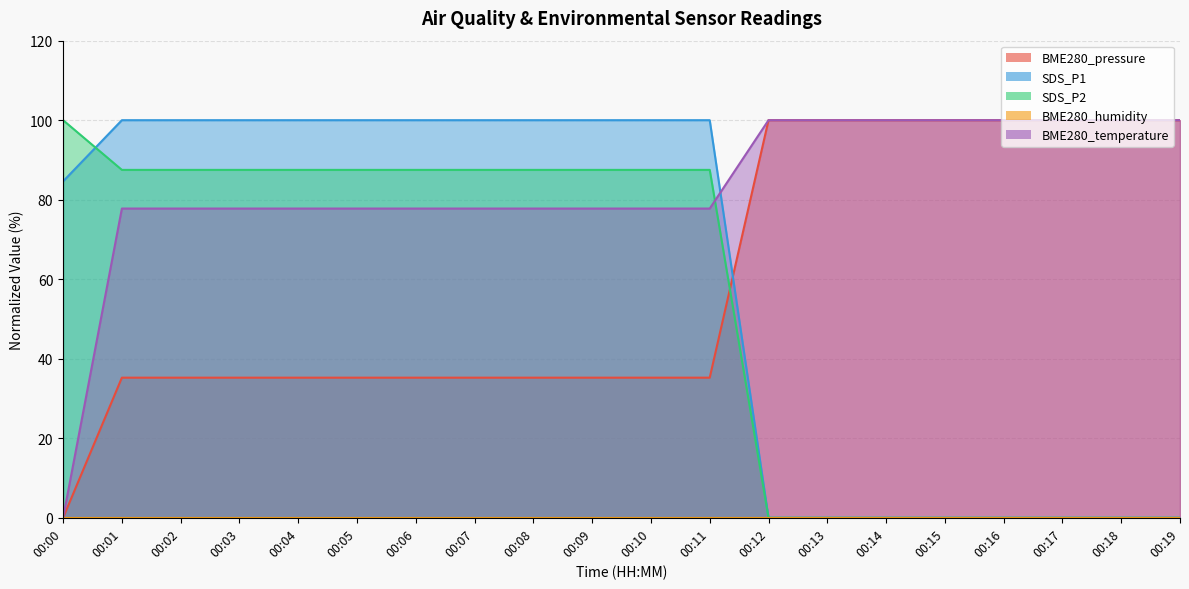

Which series has the widest spread of values?

BME280_pressure